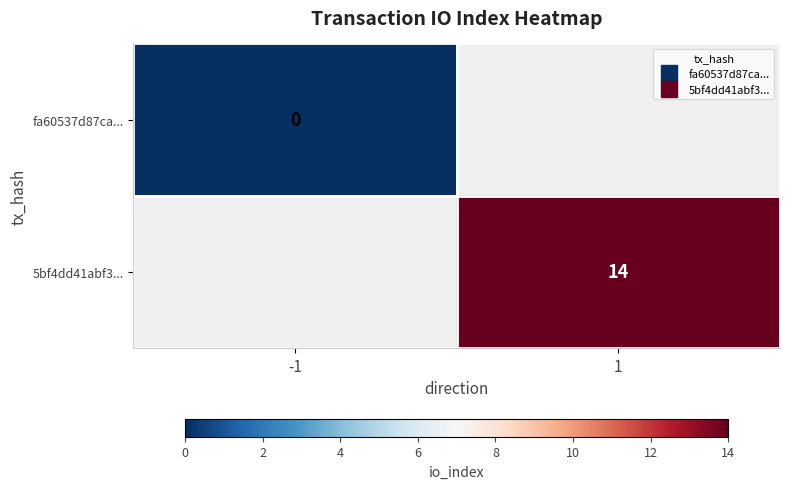

Rank the categories by fa60537d87ca... value from lowest to highest.

-1, 1